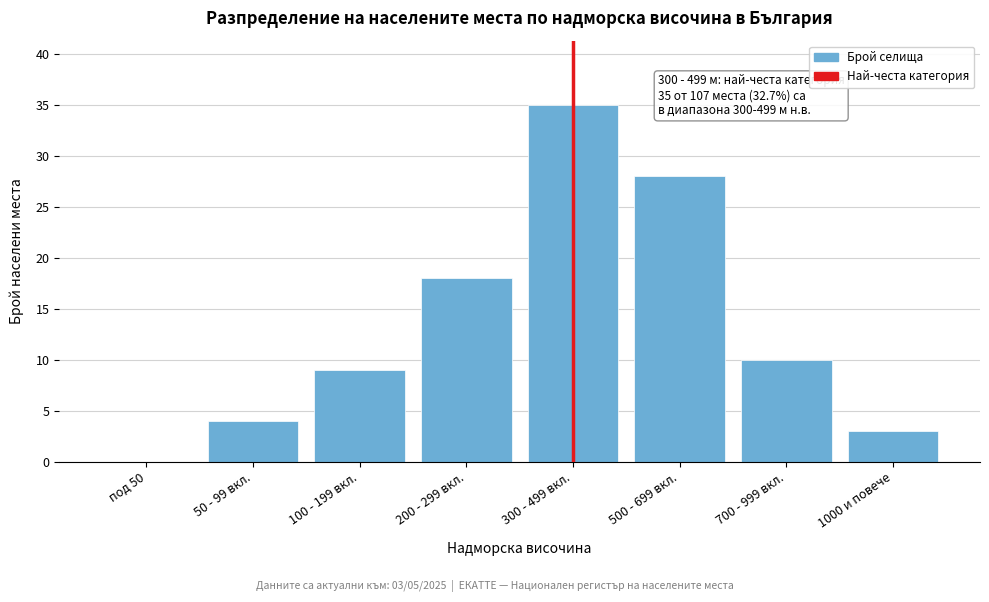

What value does the data have at 700 - 999 вкл.?

10